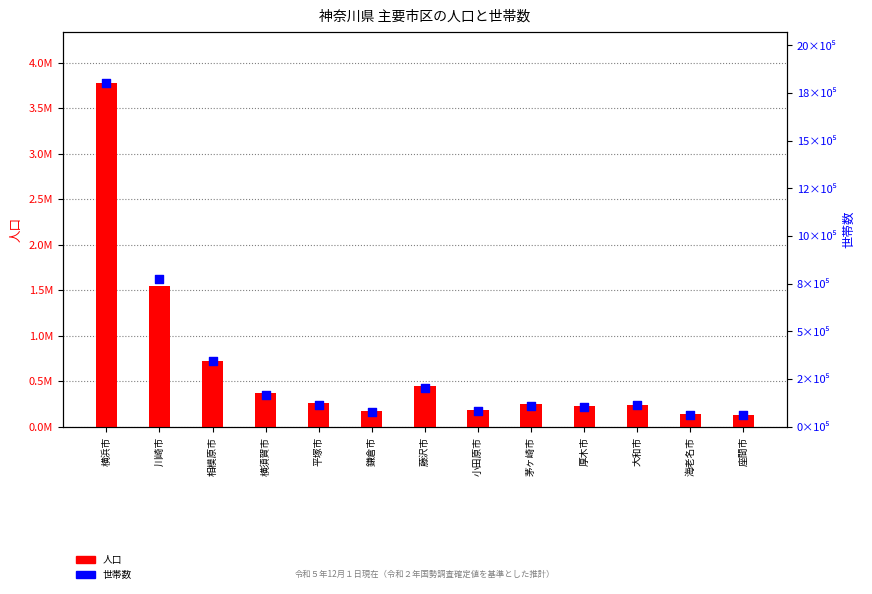

Which series has the largest Y range (max minus min)?

人口